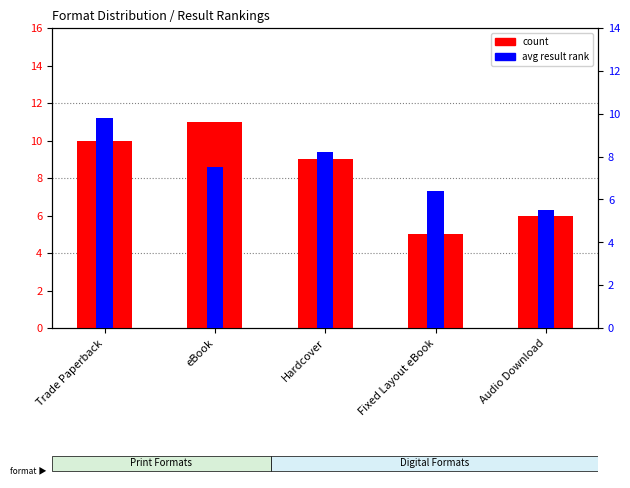

What is the label of the 4th bar from the right?

eBook